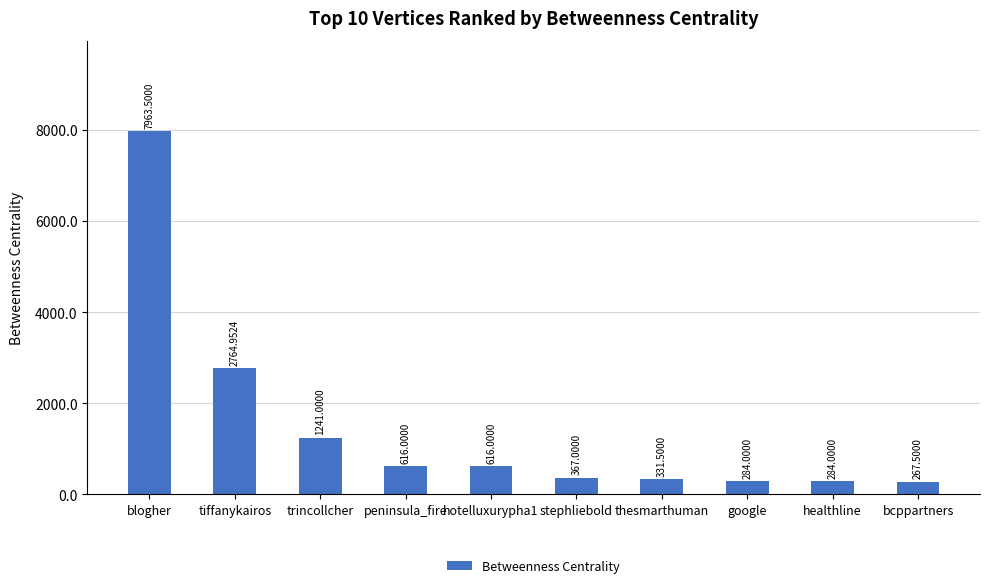

Count the number of data series in this chart.

1